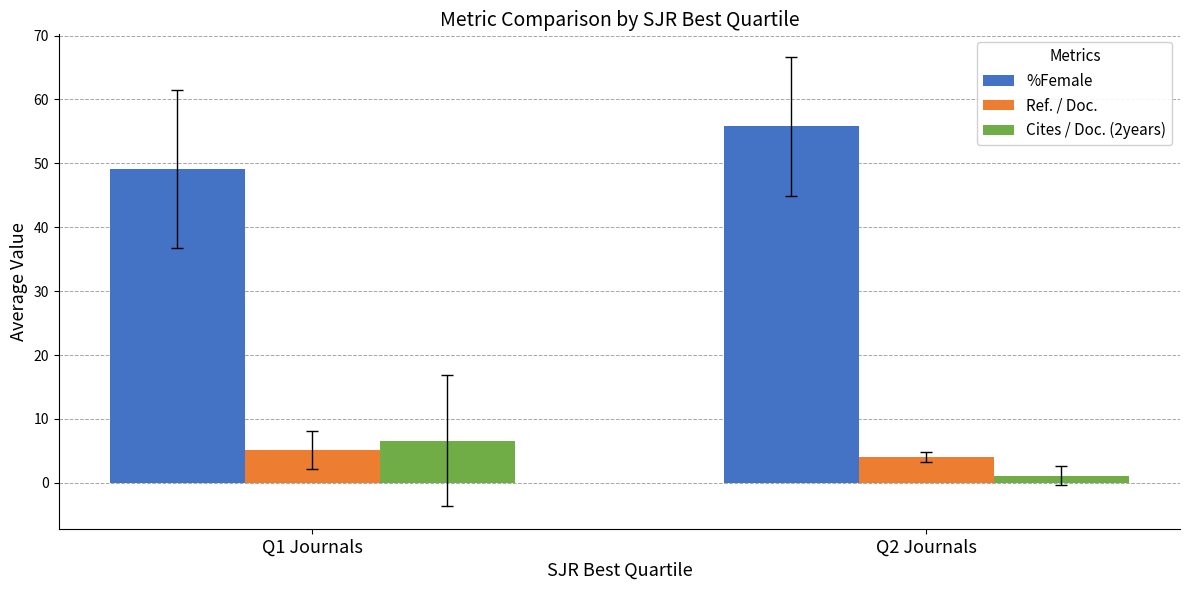

How many data points in Cites / Doc. (2years) are less than 6?

1